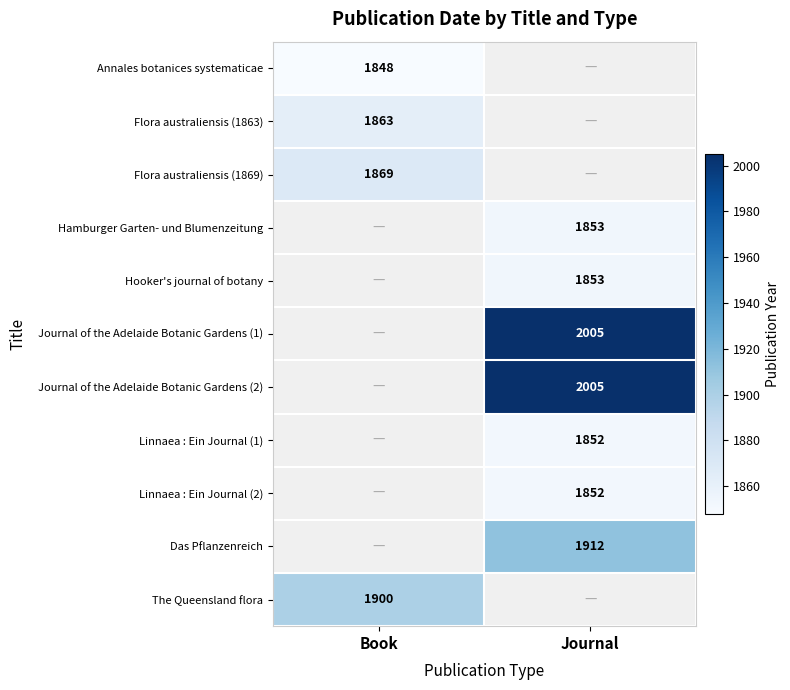

How many categories are shown in the chart?

2